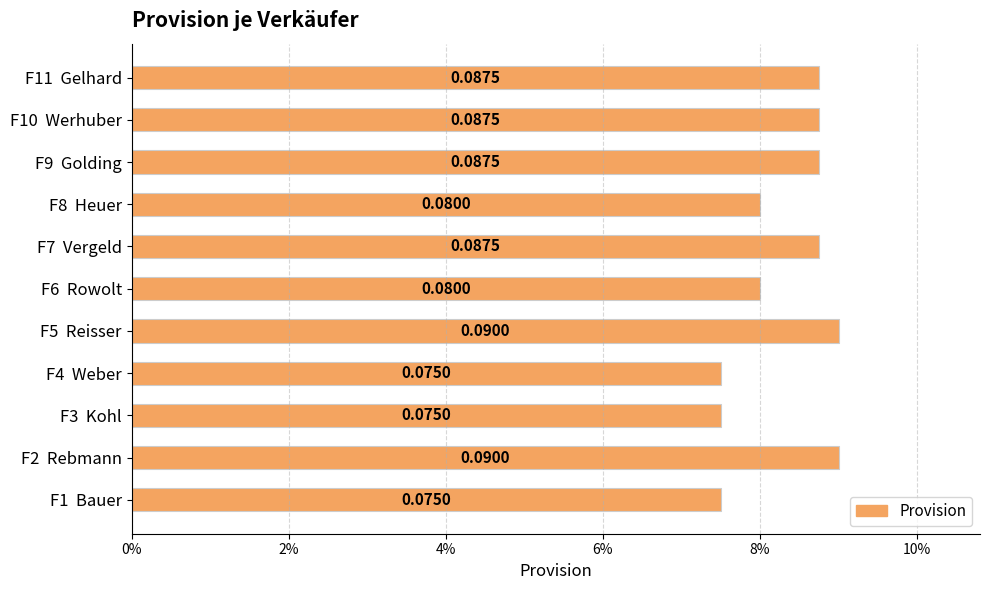

Does the chart contain stacked bars?

No